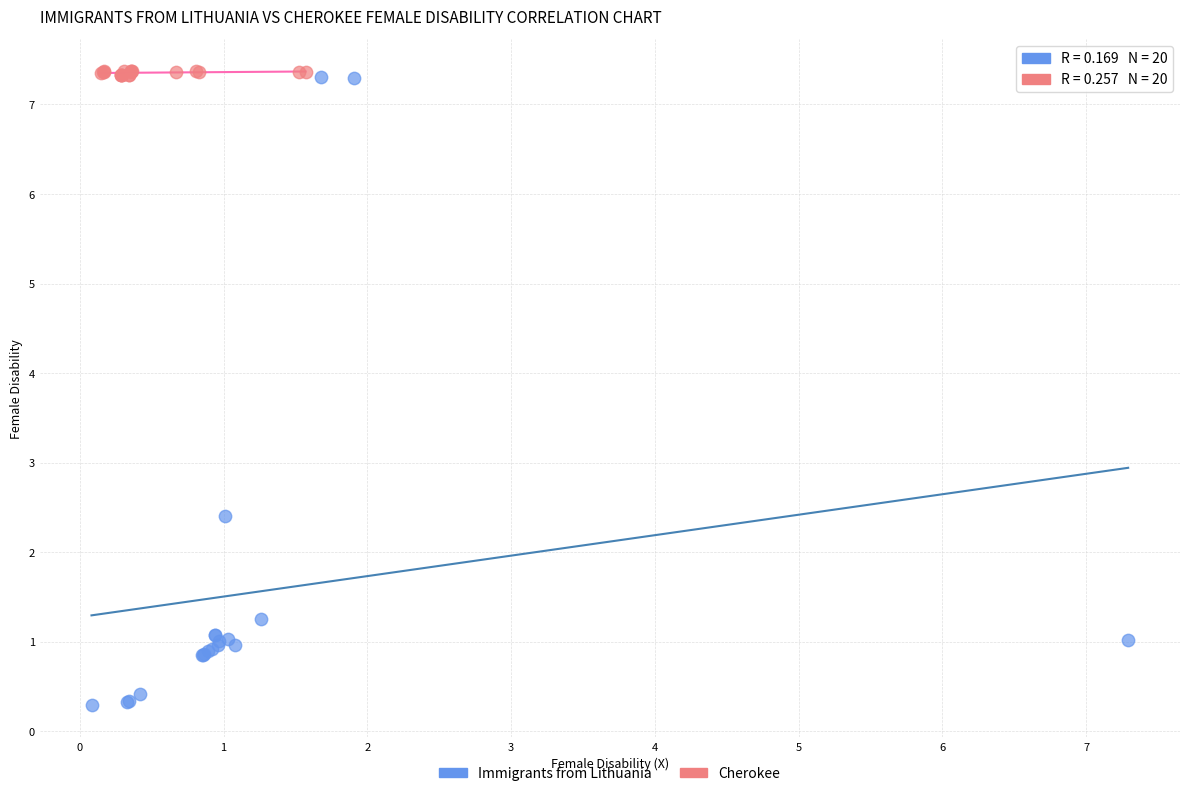

Which series contains the lowest Y value?

Immigrants from Lithuania